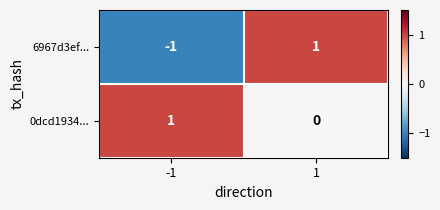

Reading right to left, transcribe all the data shown in this chart.

6967d3ef...: 1	-1
0dcd1934...: 0	1